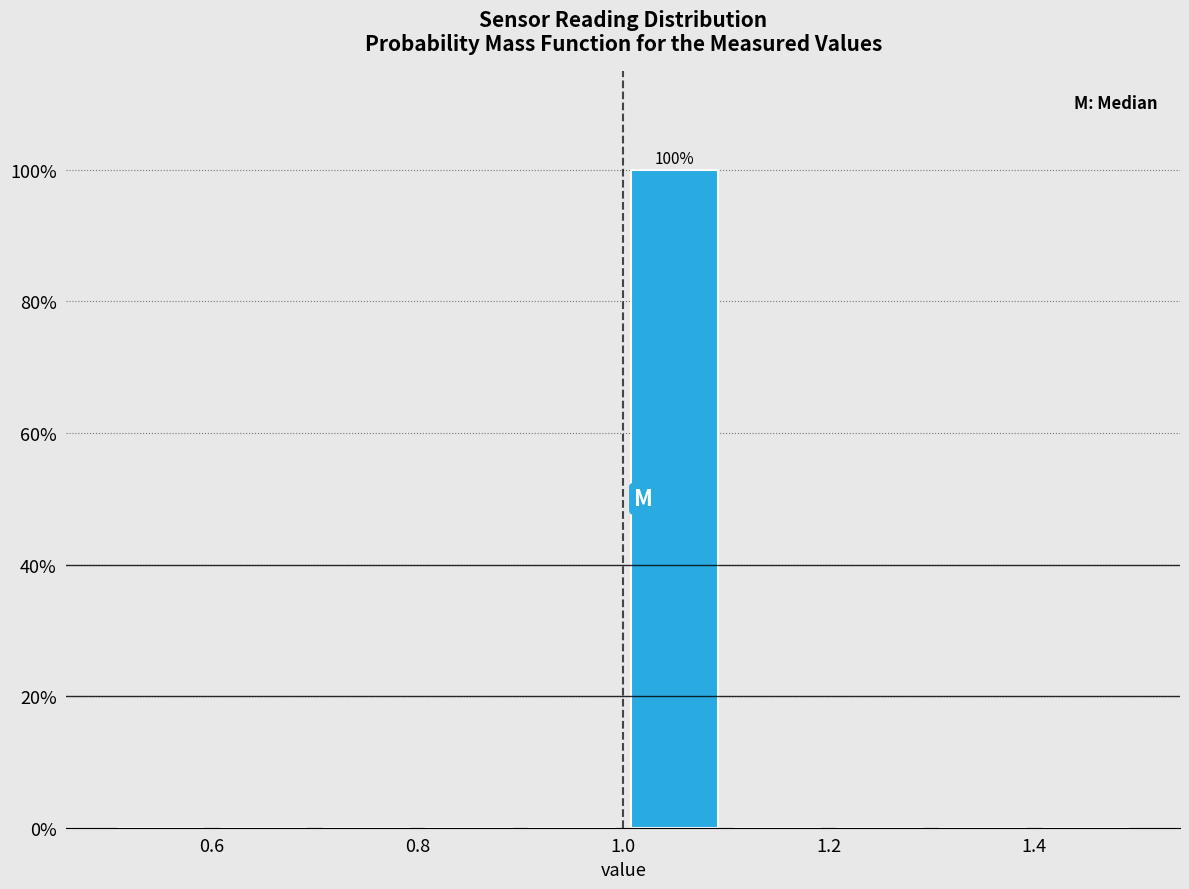

Over which range of the x-axis is the bar tallest?

1.0 to 1.1